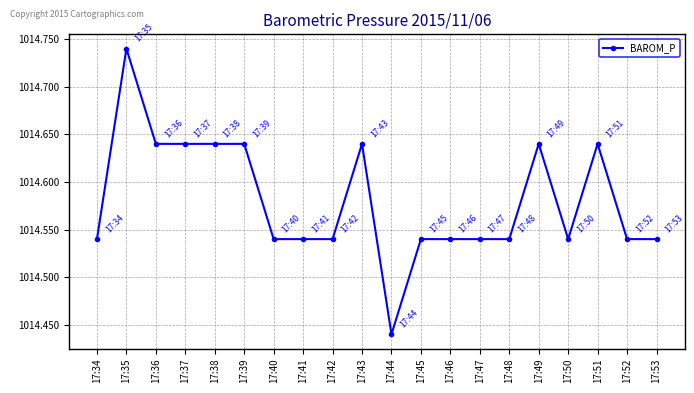

What is the difference between the maximum and minimum values?

0.3